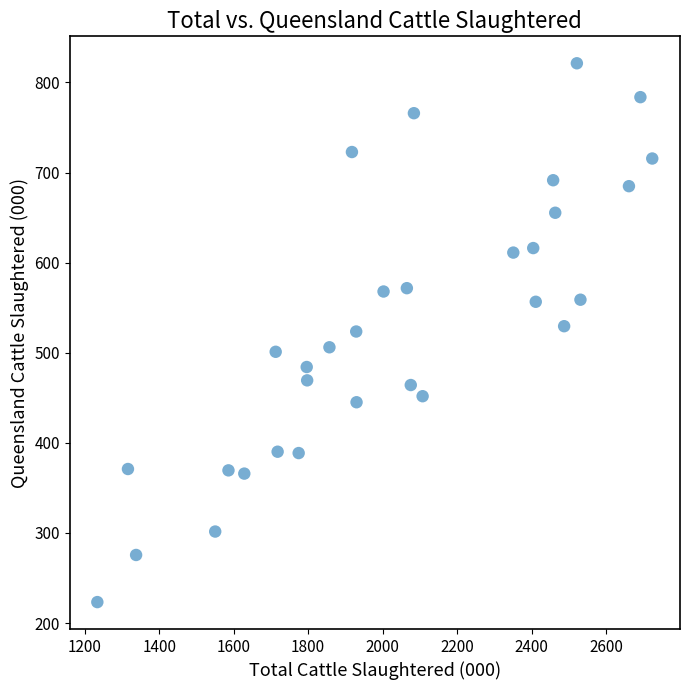

What is the range of X values (max minus min)?

1490.0